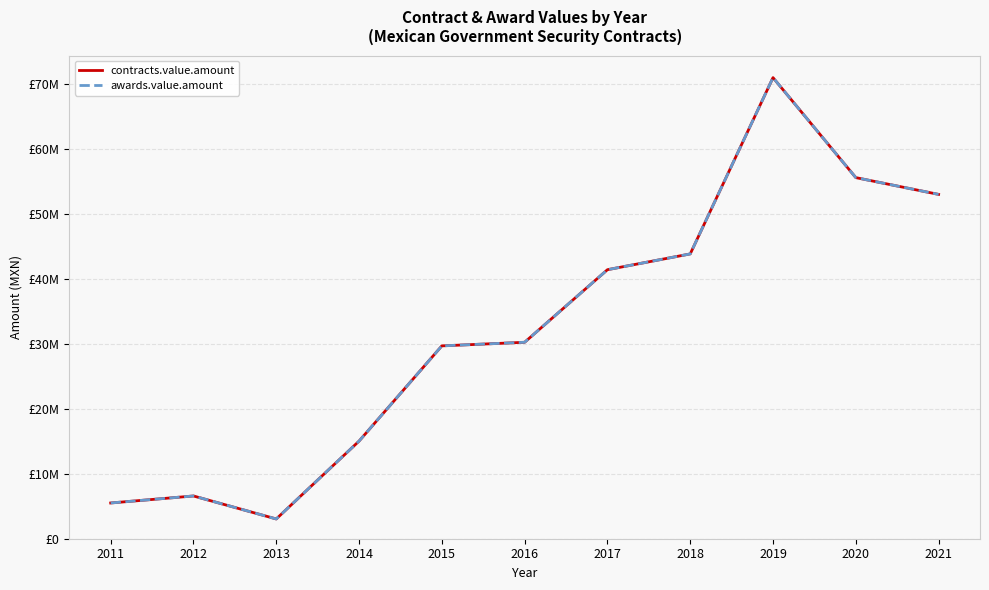

What is the average value of the contracts.value.amount series?

32256390.6